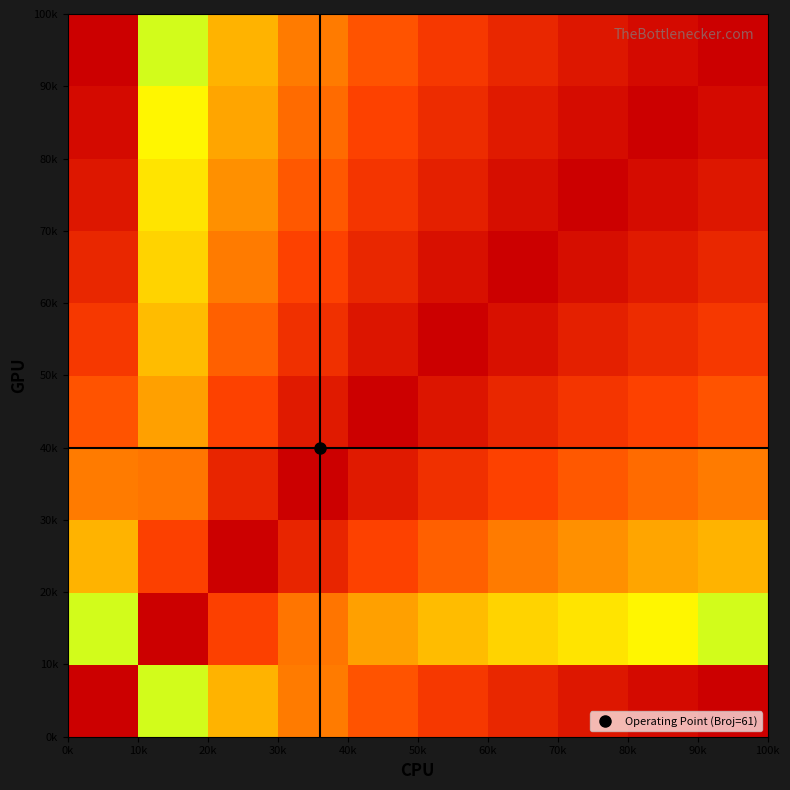

How many categories are shown in the chart?

10